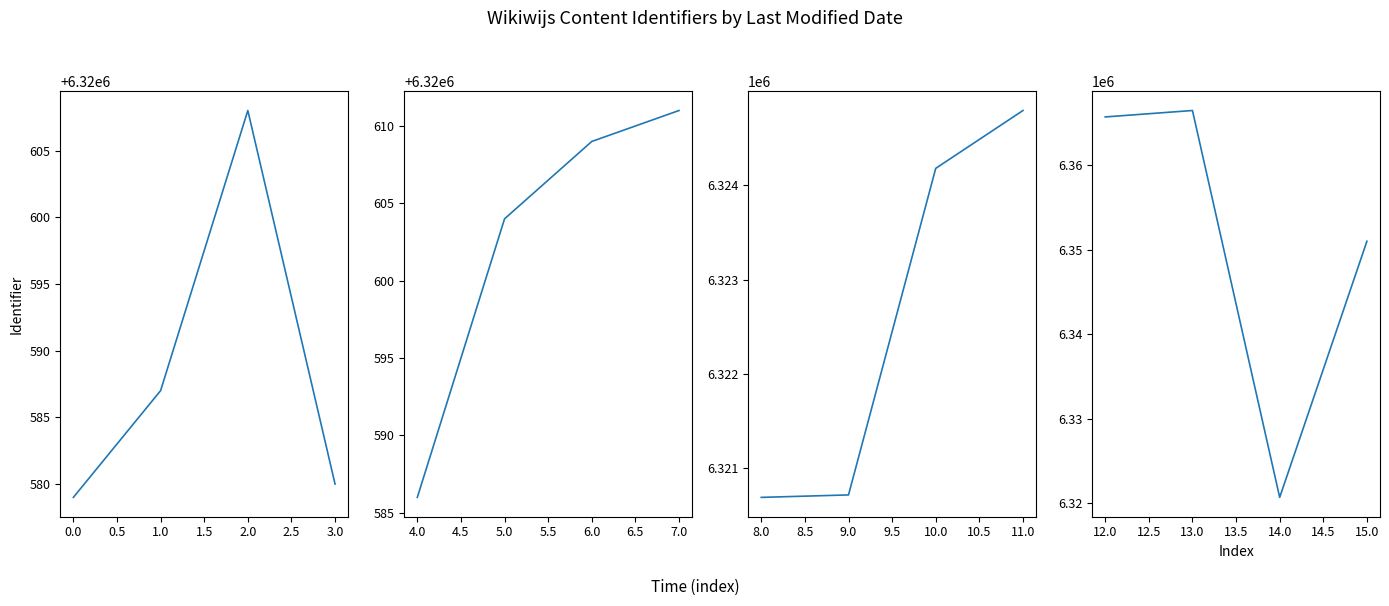

How many data points in Group 1 are less than 6320587?

2